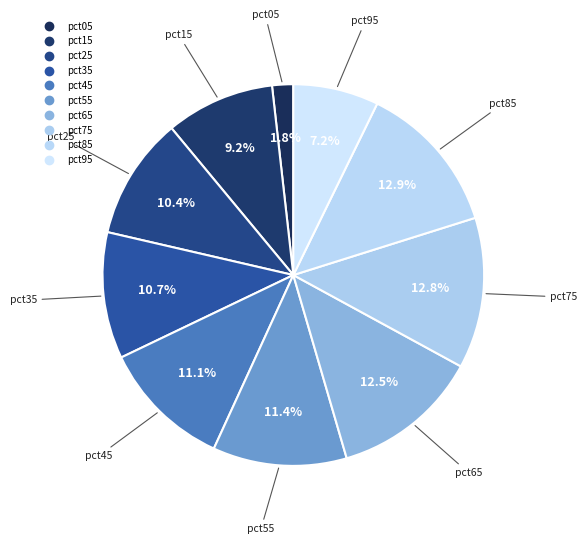

To the nearest percent, what is the combined percentage of pct85 and pct35?

24%